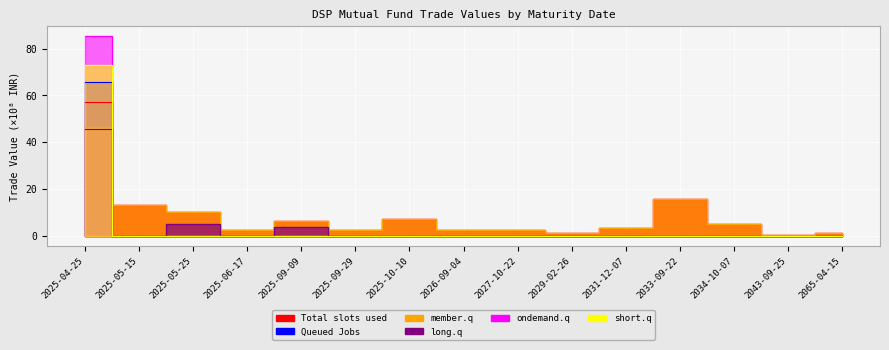

Which series has the widest spread of values?

ondemand.q